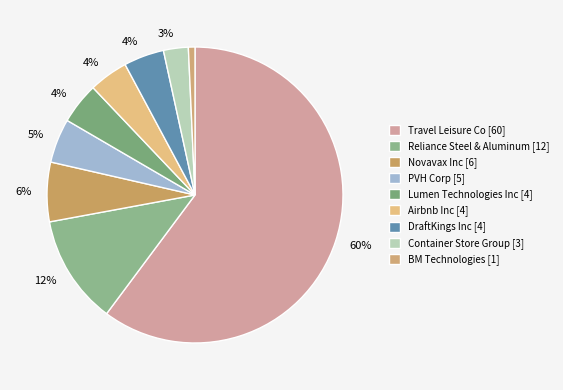

Does any single category account for the majority?

Yes